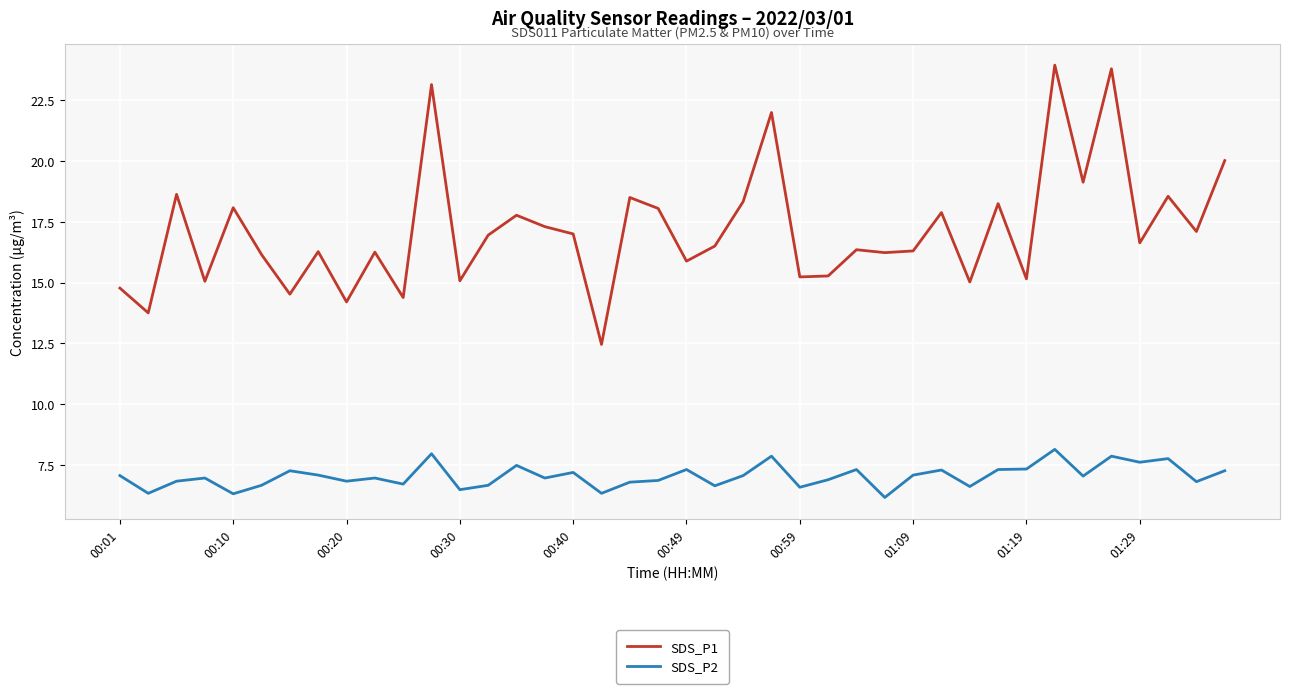

Which series has the largest total across all categories?

SDS_P1